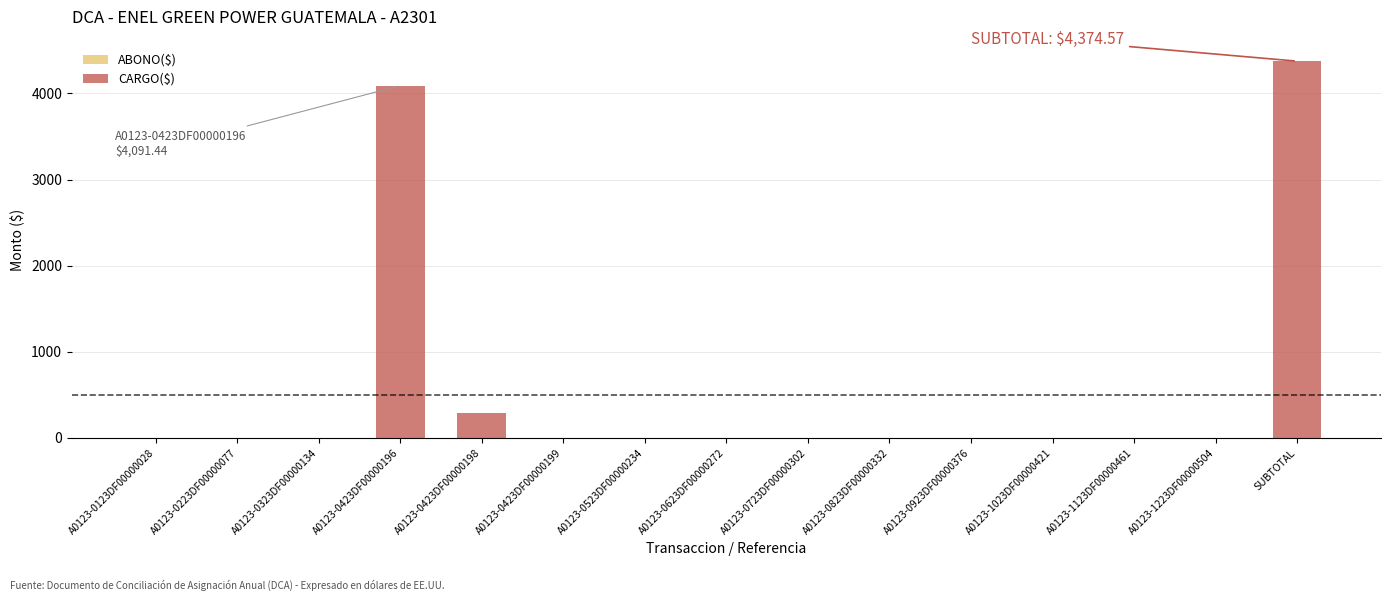

What is the maximum value shown in the chart?

4374.6